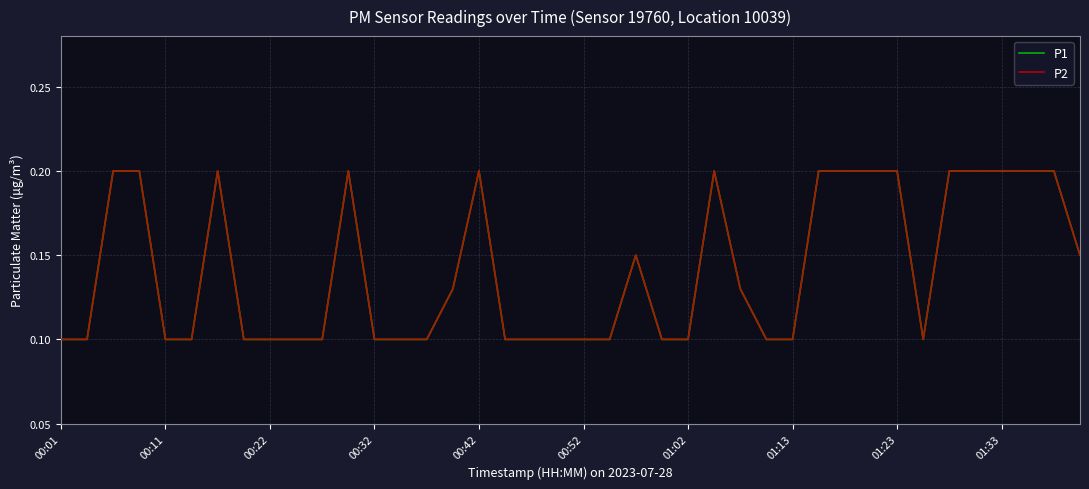

Reading right to left, transcribe all the data shown in this chart.

P1: 0.1	0.2	0.2	0.2	0.2	0.2	0.1	0.2	0.2	0.2	0.2	0.1	0.1	0.1	0.2	0.1	0.1	0.1	0.1	0.1	0.1	0.1	0.1	0.2	0.1	0.1	0.1	0.1	0.2	0.1	0.1	0.1	0.1	0.2	0.1	0.1	0.2	0.2	0.1	0.1
P2: 0.1	0.2	0.2	0.2	0.2	0.2	0.1	0.2	0.2	0.2	0.2	0.1	0.1	0.1	0.2	0.1	0.1	0.1	0.1	0.1	0.1	0.1	0.1	0.2	0.1	0.1	0.1	0.1	0.2	0.1	0.1	0.1	0.1	0.2	0.1	0.1	0.2	0.2	0.1	0.1